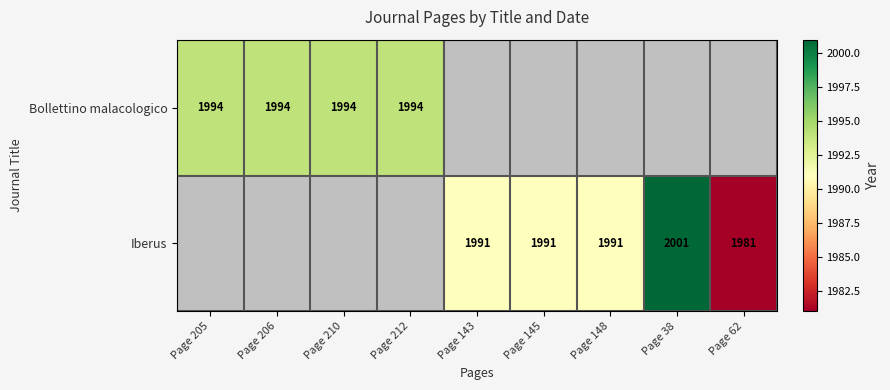

Is it true that Bollettino malacologico equals 1994 at Page 205?

True